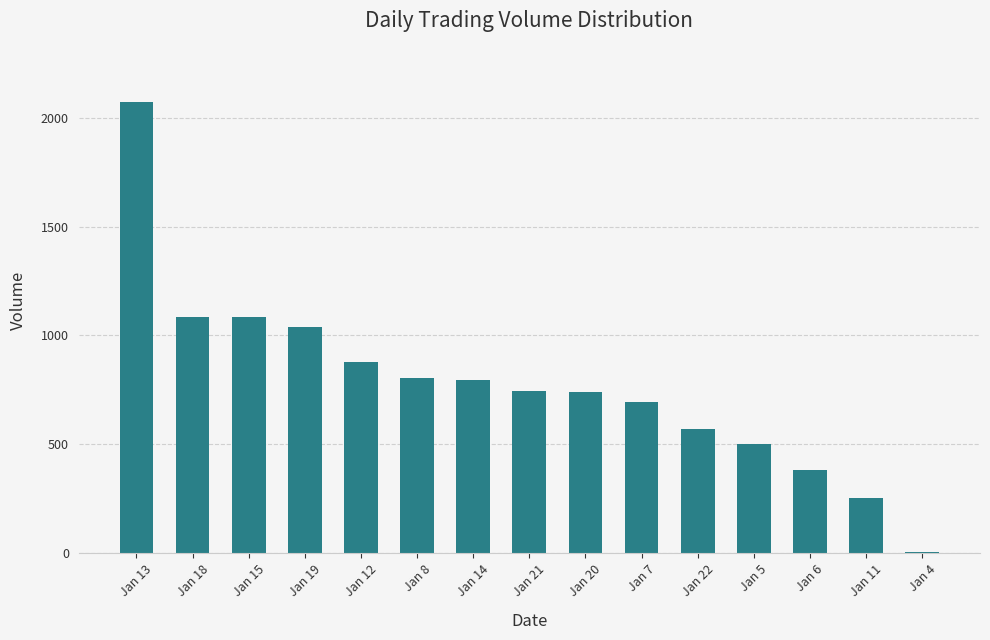

At which label is the value closest to 1039?

Jan 19